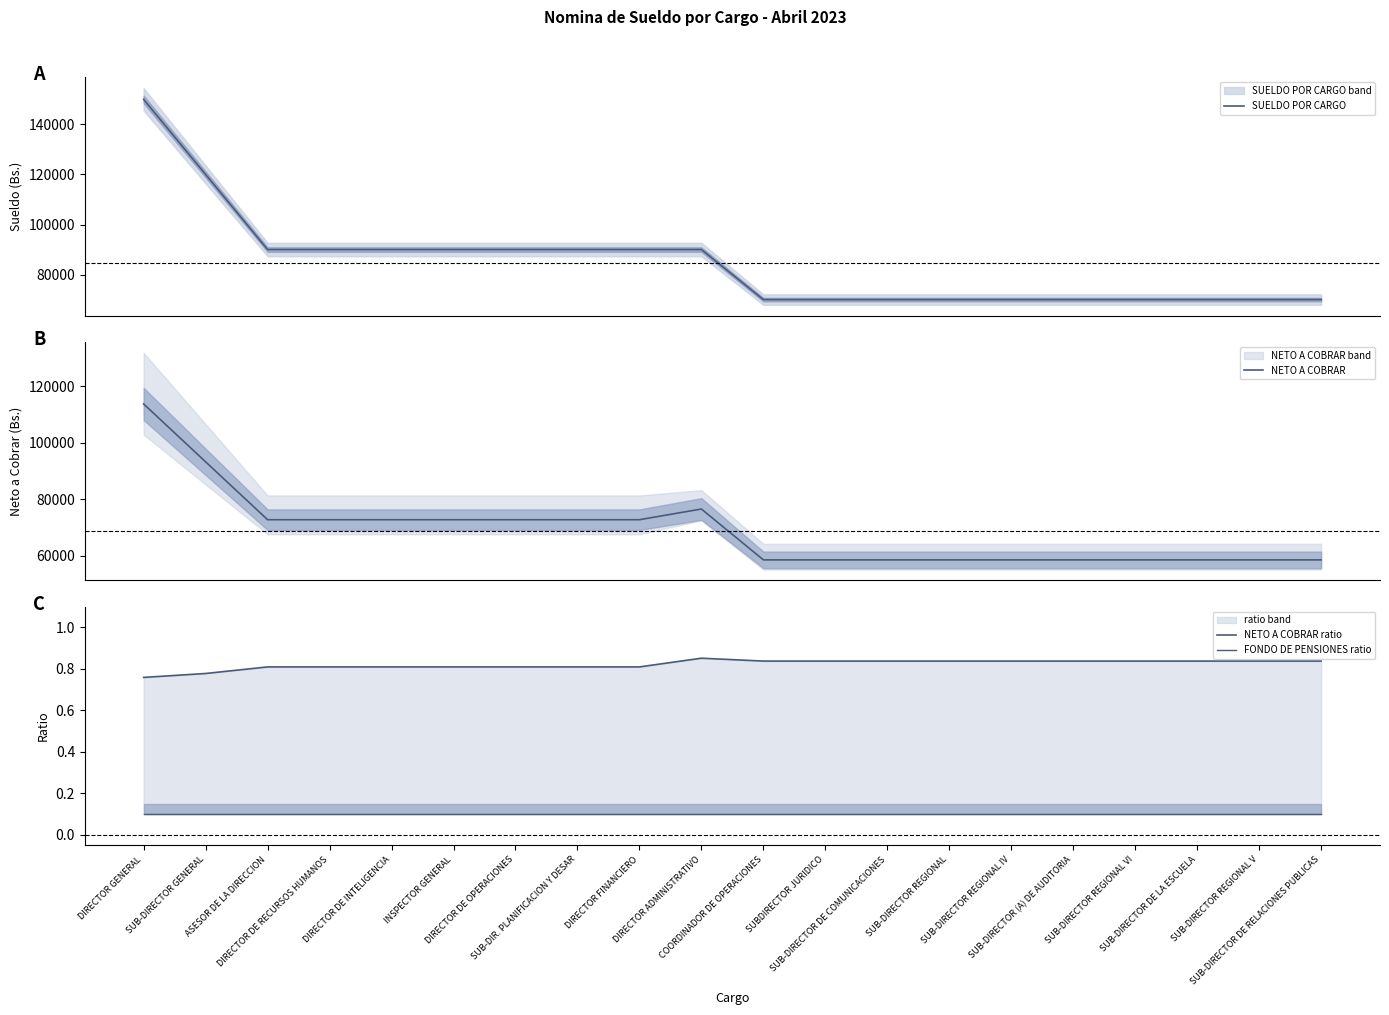

At which category is the sum across all series the highest?

DIRECTOR GENERAL